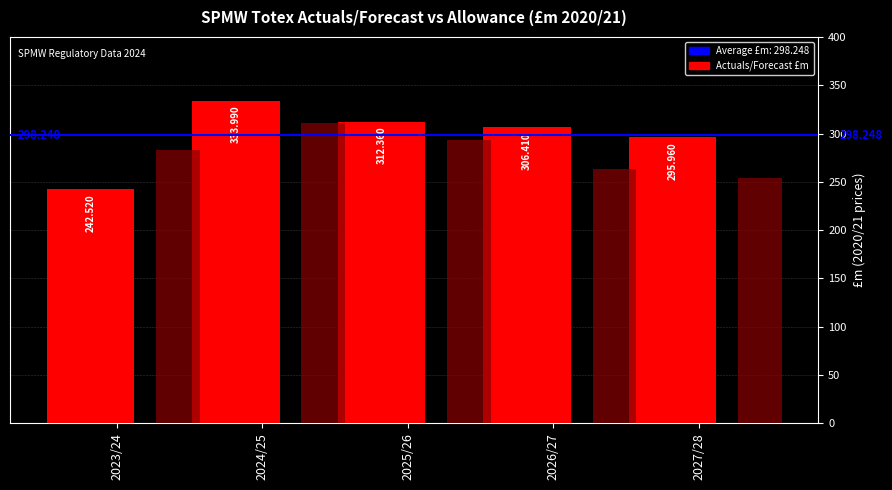

How many data points does each series have?

5